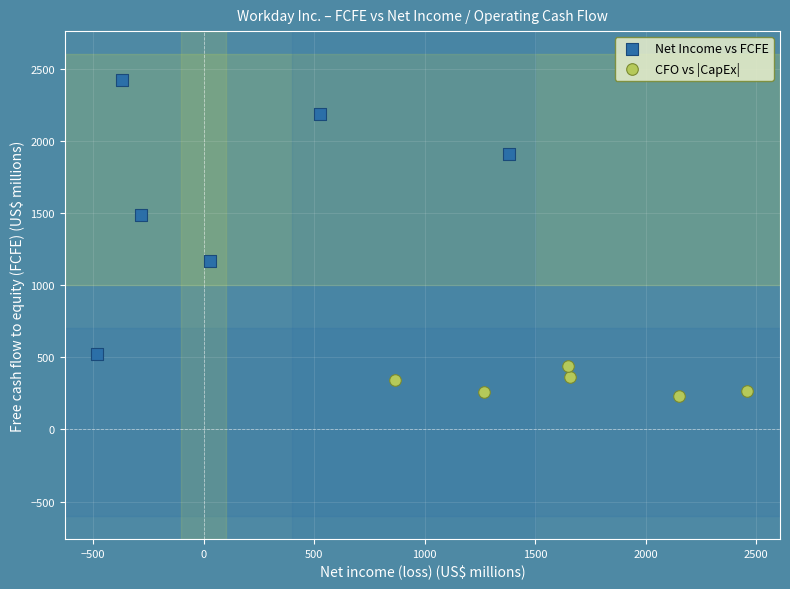

Which series reaches the maximum Y coordinate?

Net Income vs FCFE